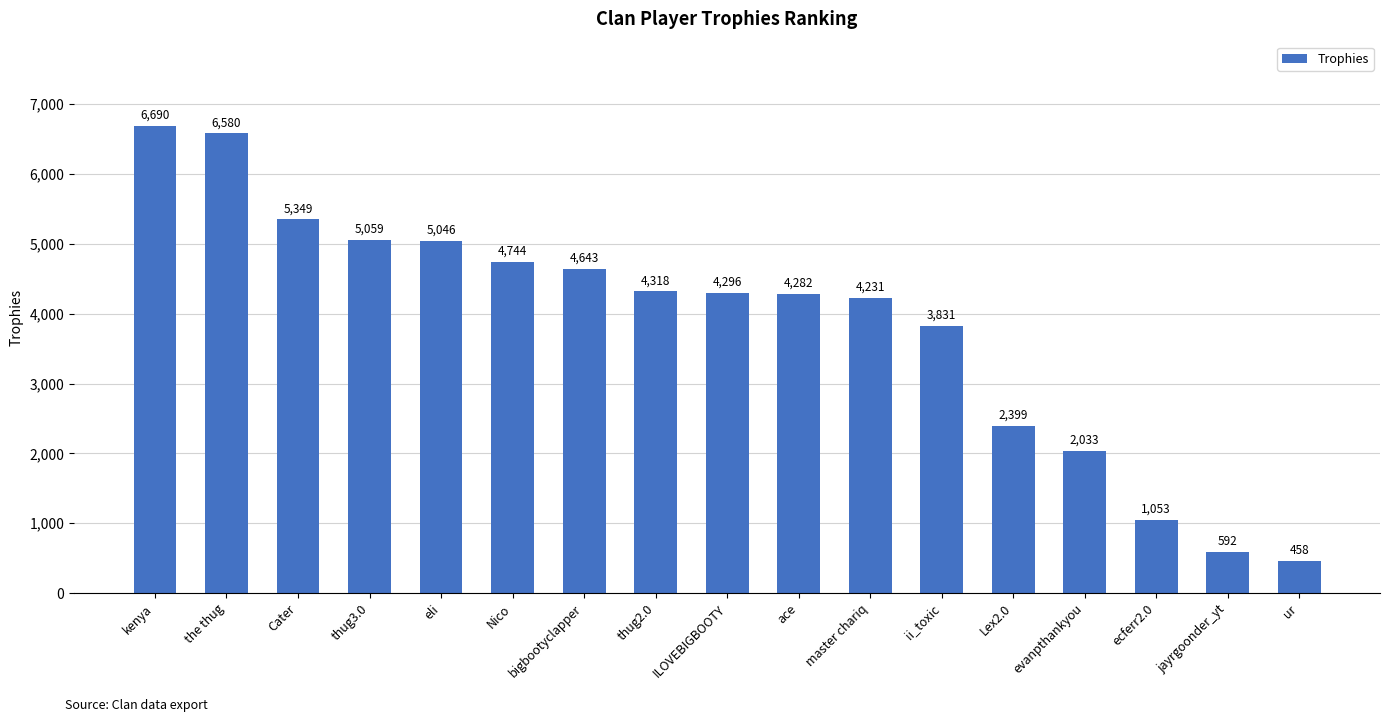

Reading right to left, transcribe all the data shown in this chart.

458	592	1053	2033	2399	3831	4231	4282	4296	4318	4643	4744	5046	5059	5349	6580	6690